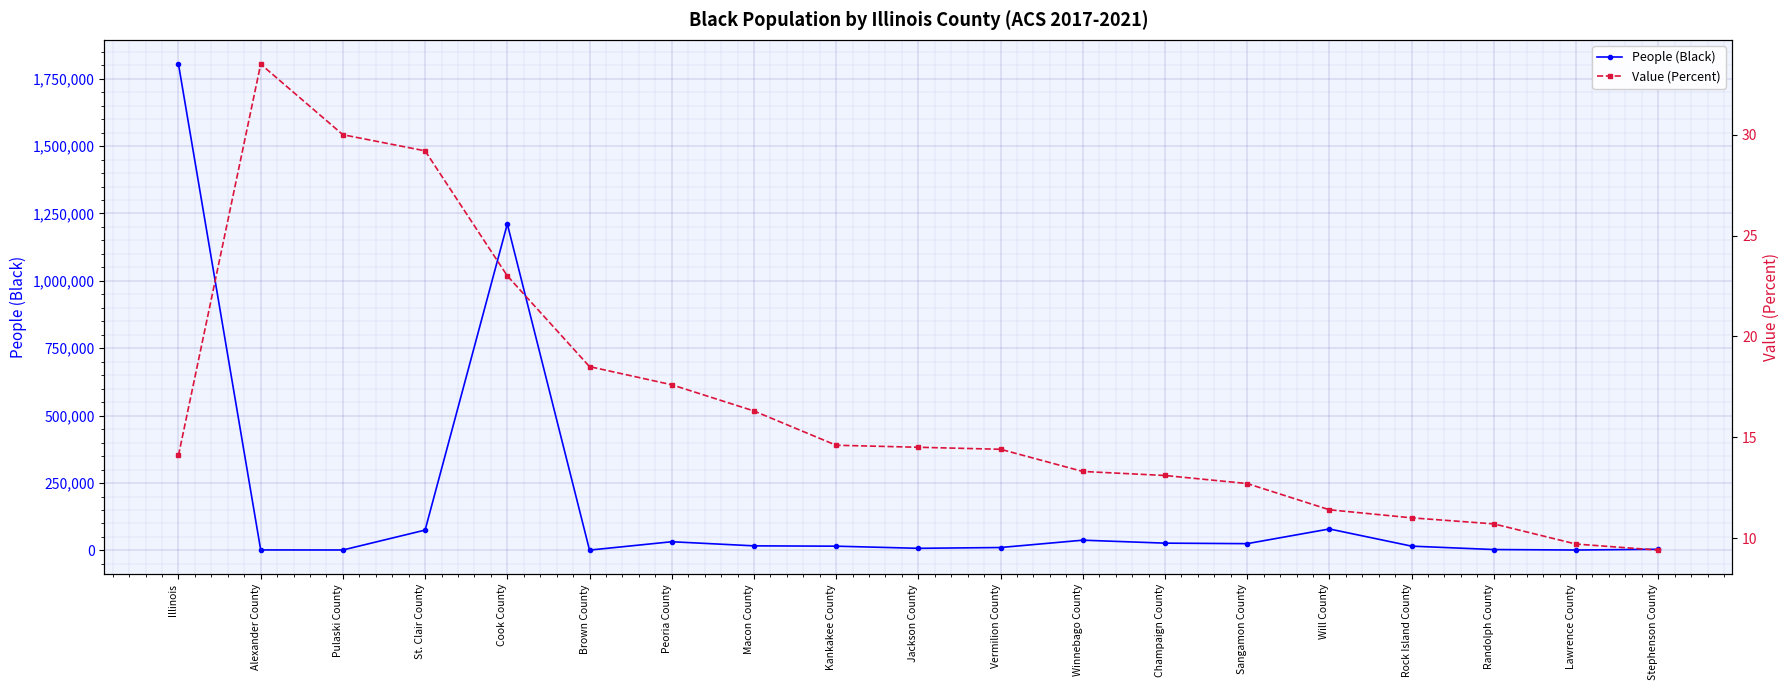

At Will County, list the series in order from largest to smallest.

People (Black), Value (Percent)